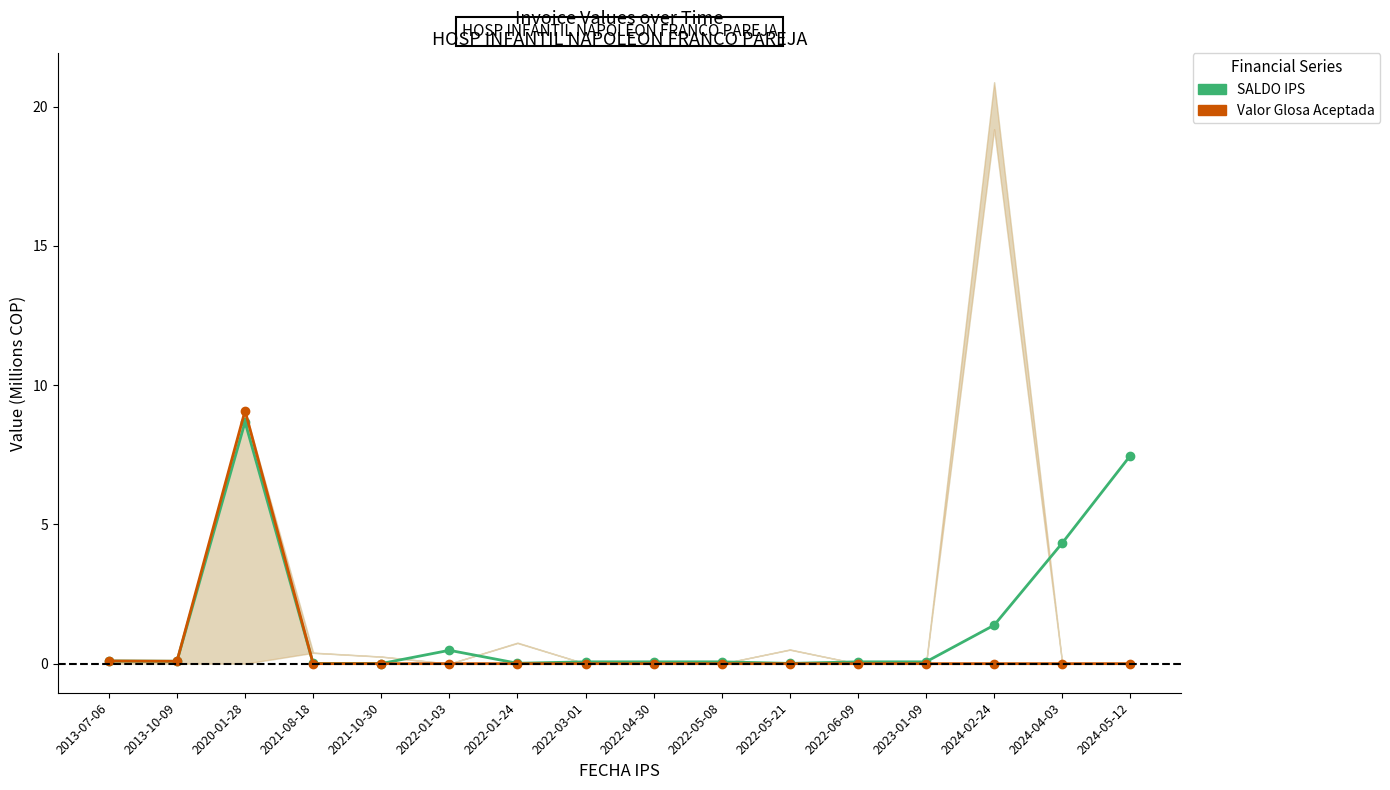

Which series ends up on top after the final intersection of SALDO IPS and Valor Glosa Aceptada?

SALDO IPS